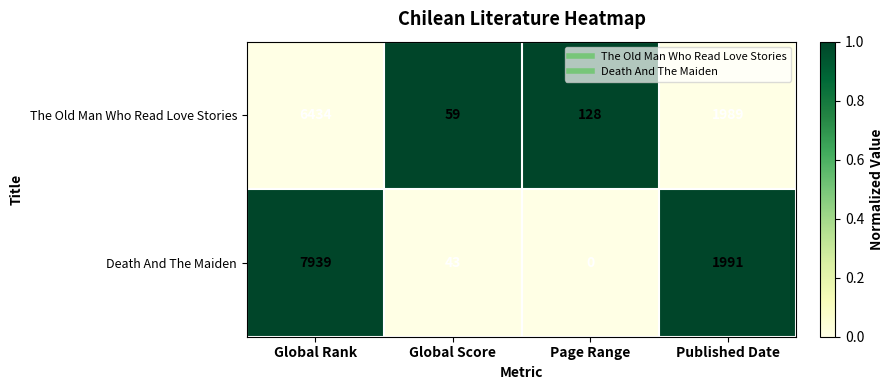

Rank the series by their maximum value, from lowest to highest.

The Old Man Who Read Love Stories, Death And The Maiden